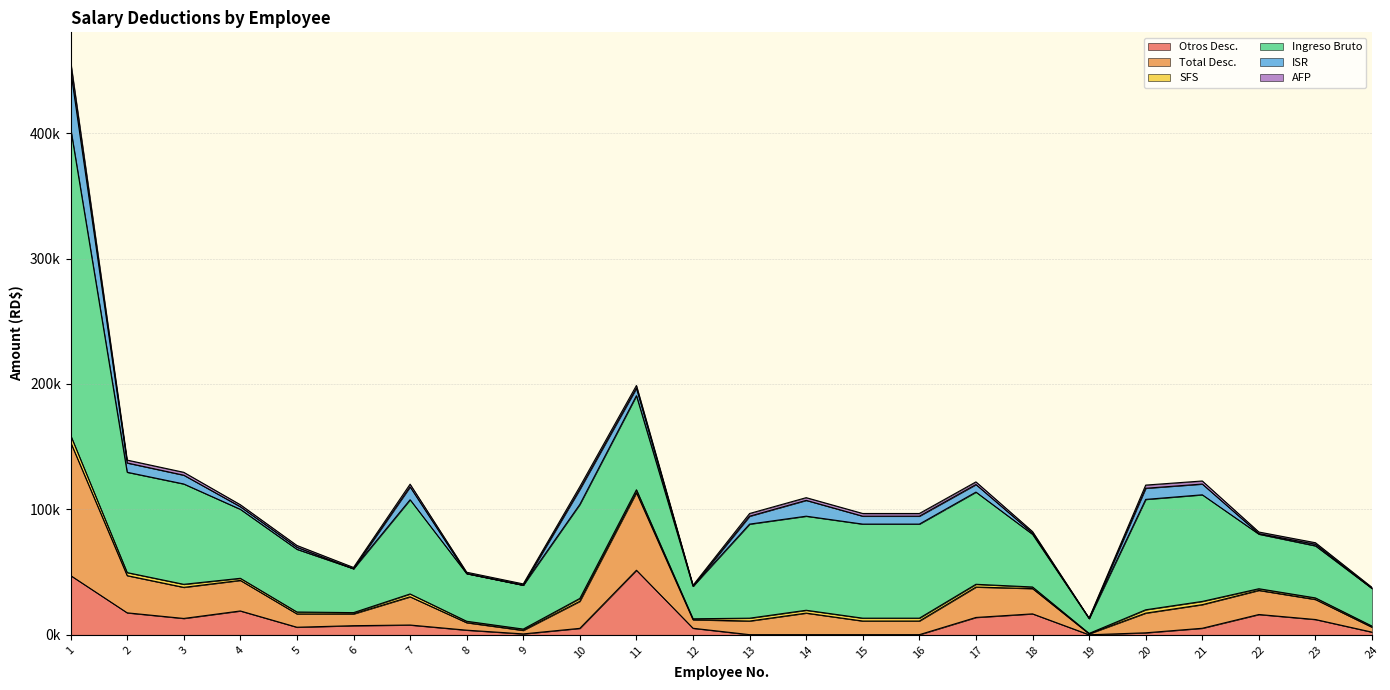

How many times do ISR and AFP cross each other?

11